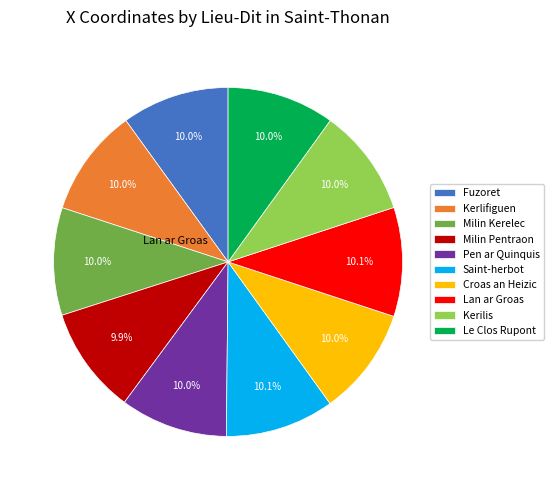

How many slices are in this pie chart?

10